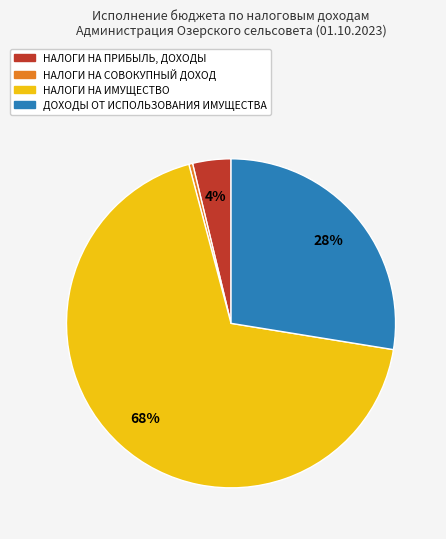

Between НАЛОГИ НА СОВОКУПНЫЙ ДОХОД and НАЛОГИ НА ИМУЩЕСТВО, which is larger?

НАЛОГИ НА ИМУЩЕСТВО